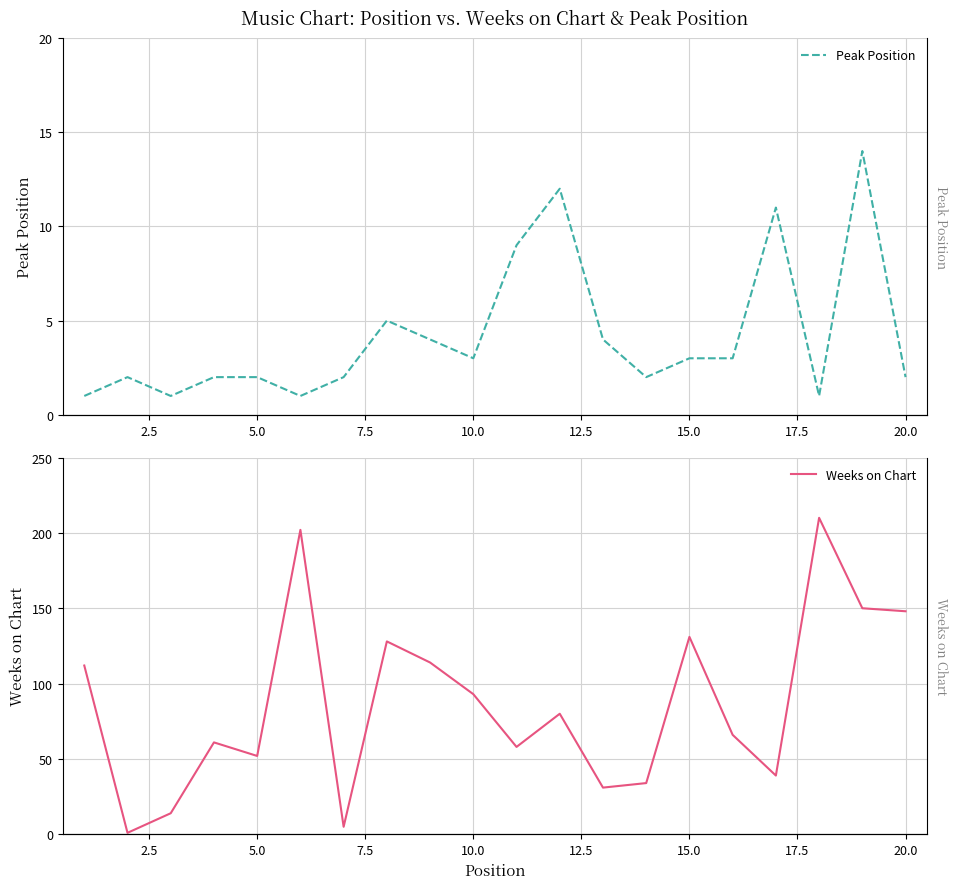

Rank the series by their average value, from highest to lowest.

Weeks on Chart, Peak Position